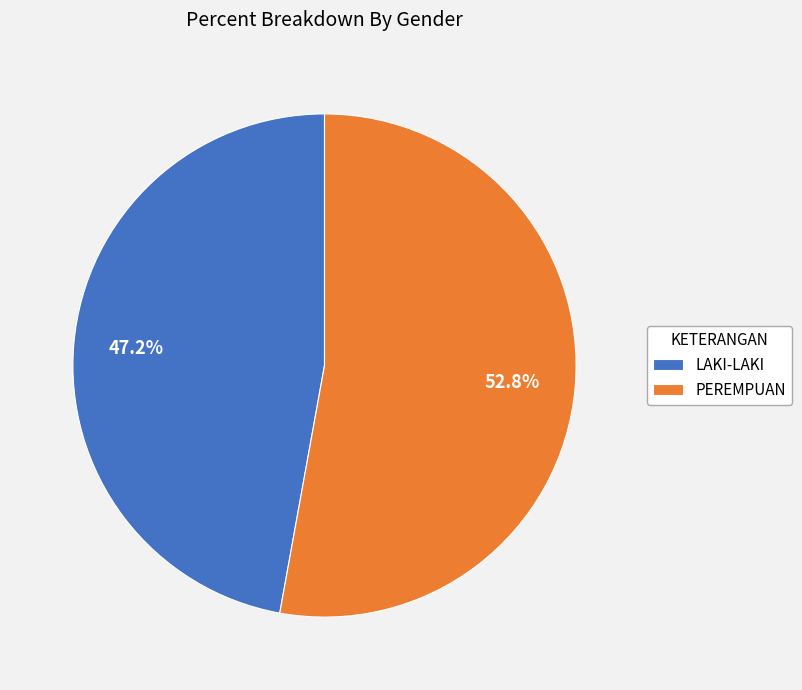

To the nearest percent, what is the difference between the PEREMPUAN and LAKI-LAKI slice percentages?

6%